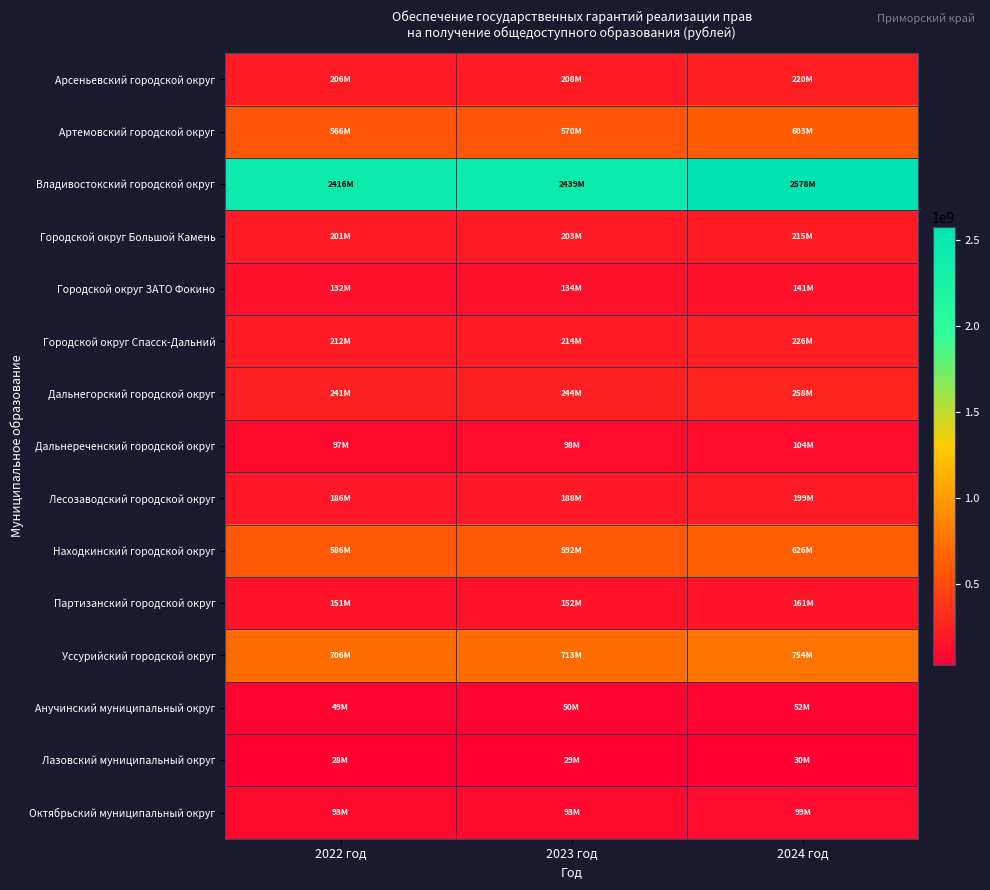

Count the number of categories in the chart.

3